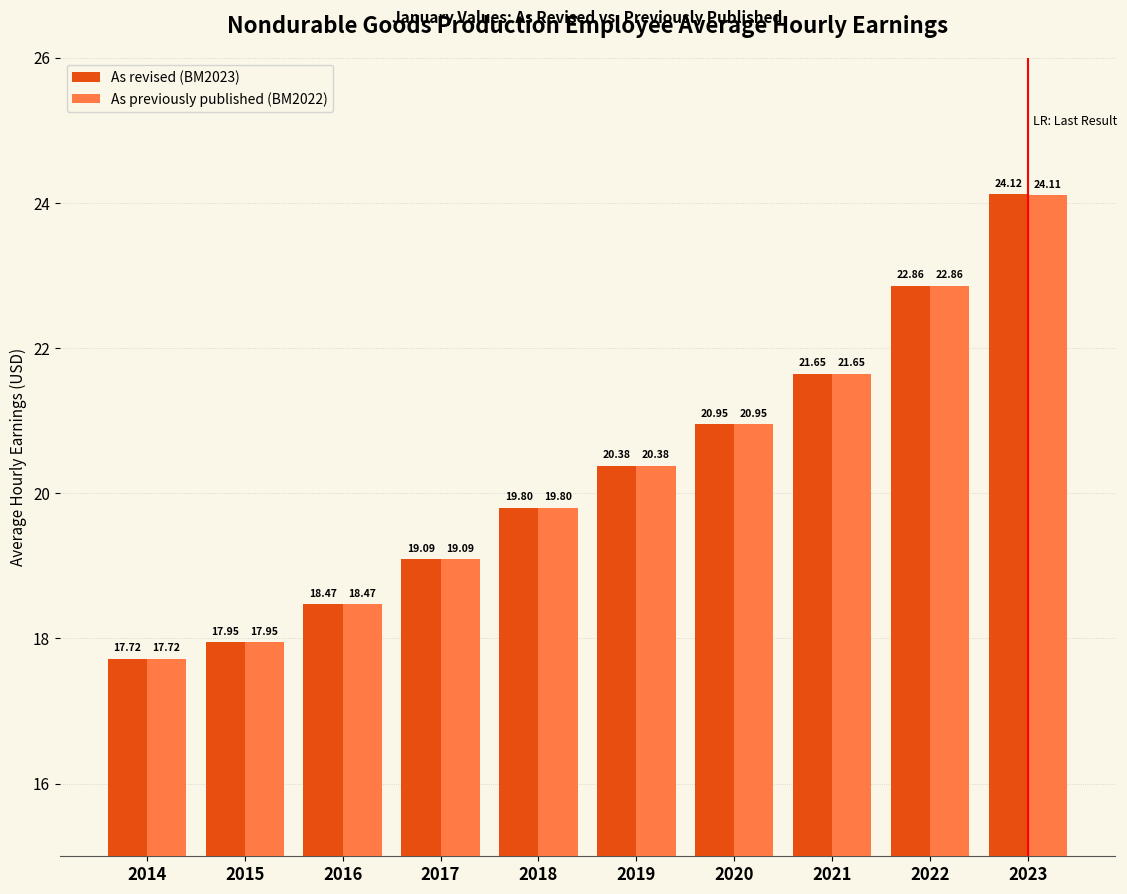

What value does the As revised (BM2023) series have at 2016?

18.5